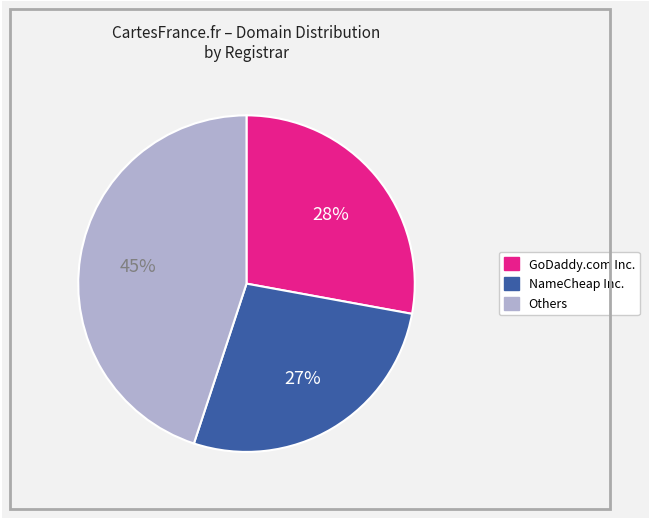

To the nearest percent, what is the average slice percentage?

33%